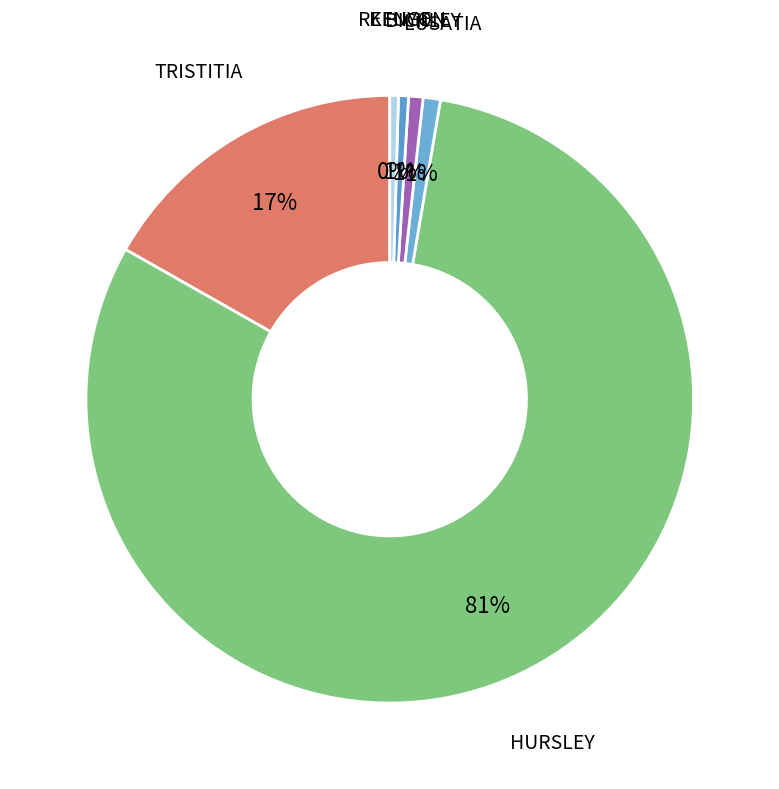

What percentage is the TRISTITIA slice, to the nearest percent?

17%